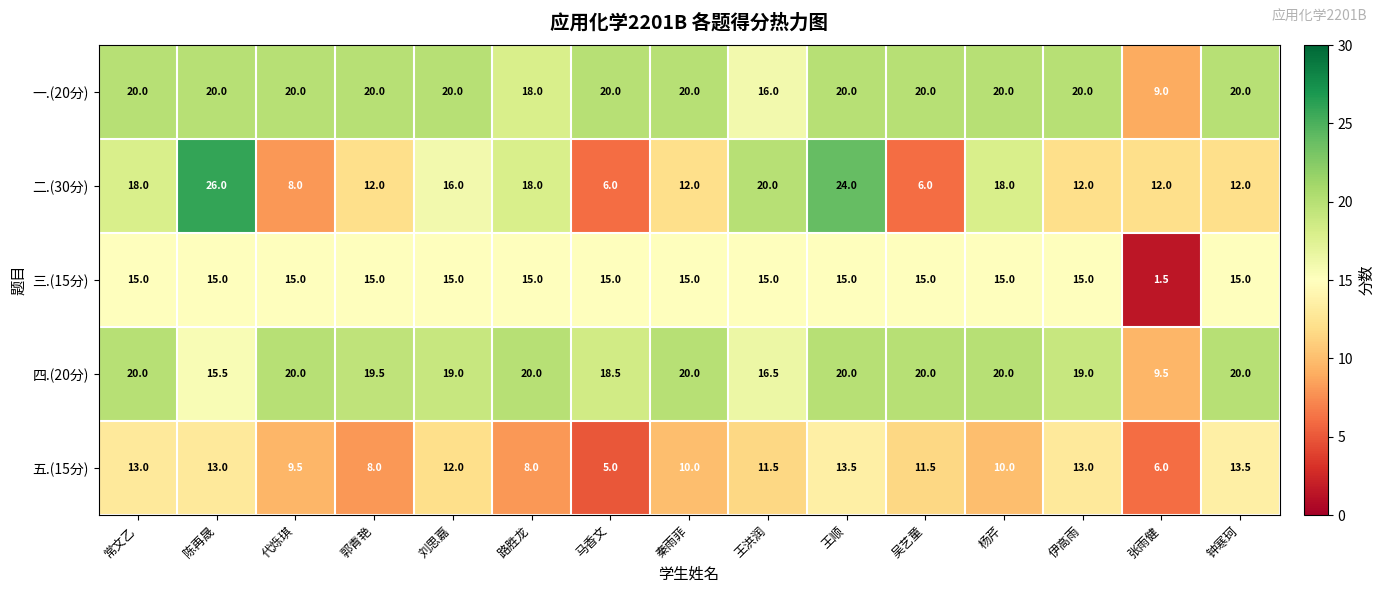

Rank the series at 马香文 from lowest to highest value.

五.(15分), 二.(30分), 三.(15分), 四.(20分), 一.(20分)